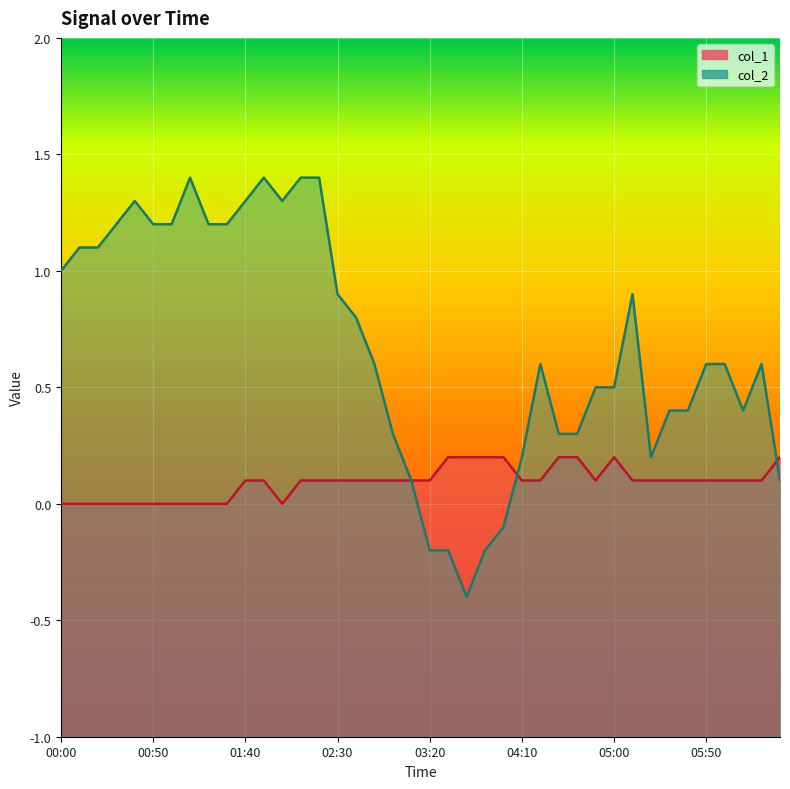

Between 01:20 and 01:50, which series saw the biggest shift?

col_2